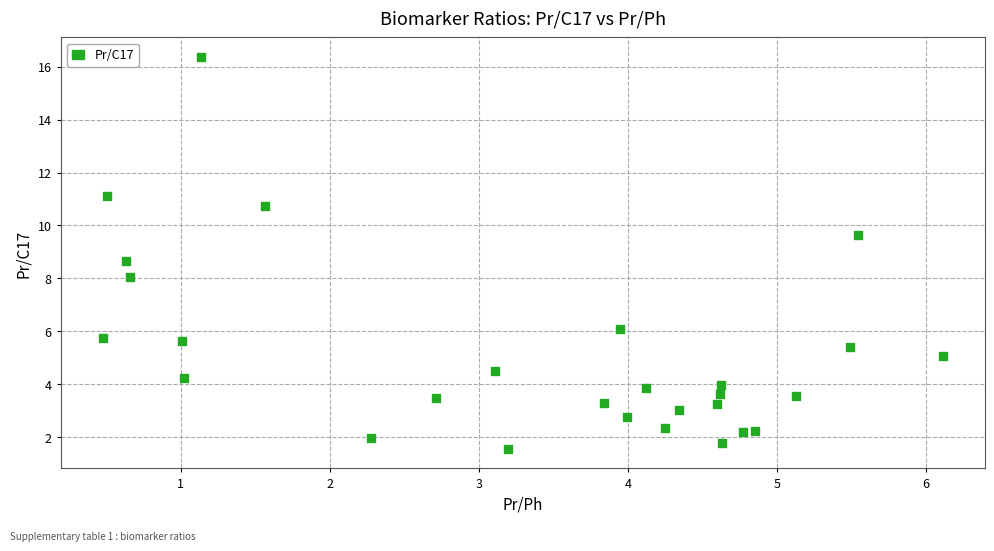

What is the range of X values (max minus min)?

5.6